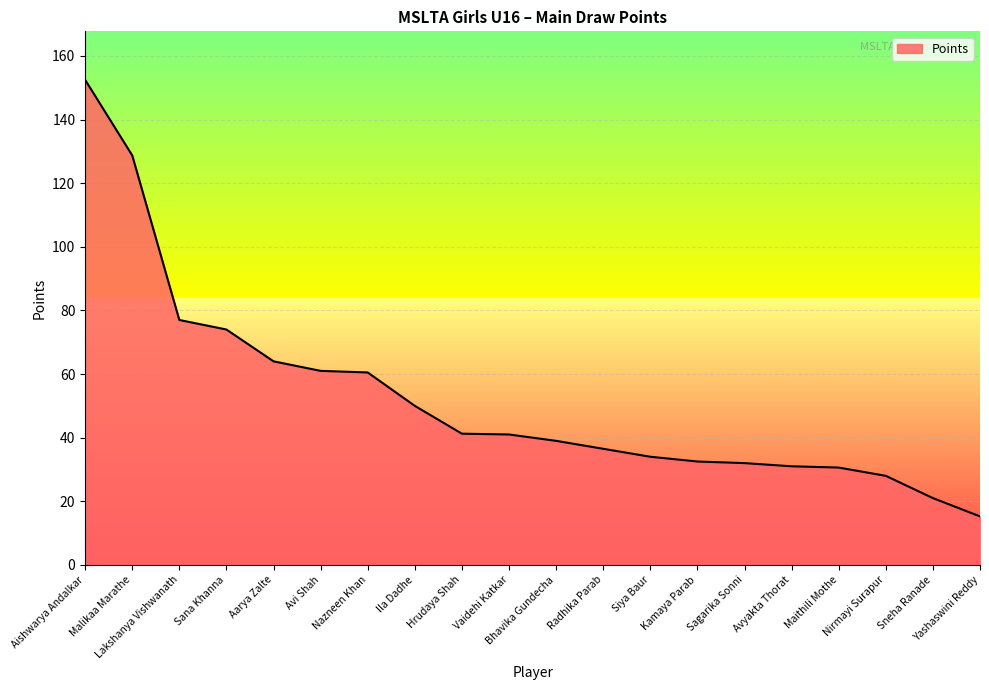

Approximately how many times larger is the value at Ila Dadhe compared to Sana Khanna?

0.7